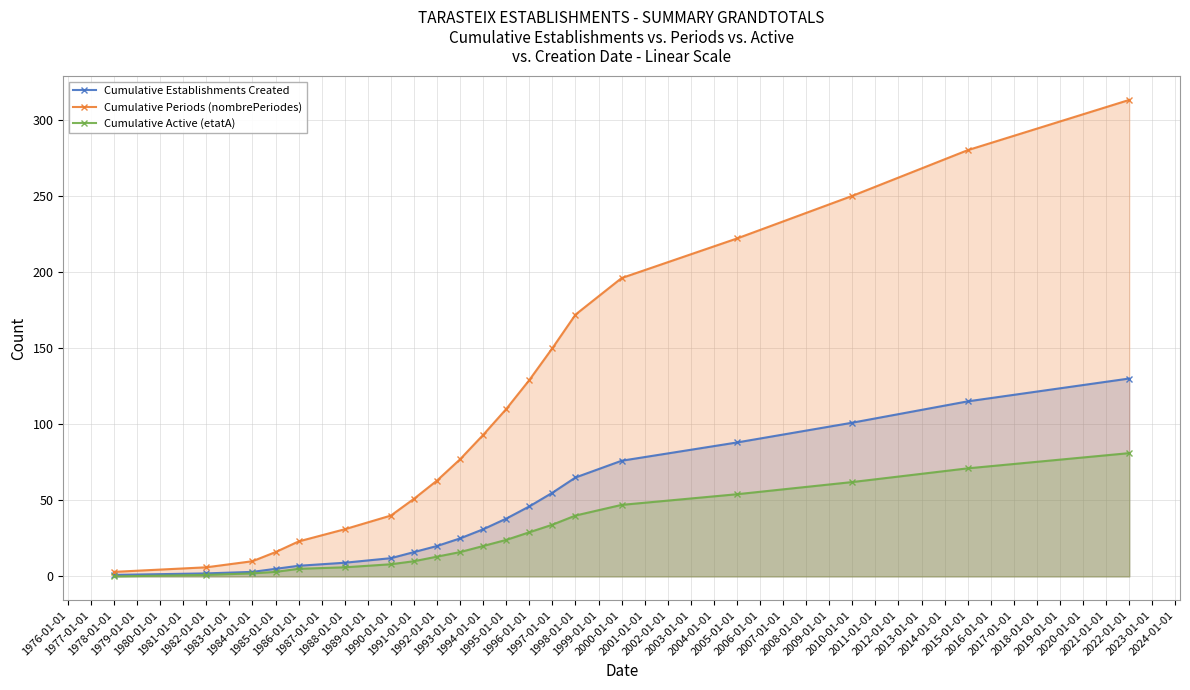

Rank the series by their average value, from lowest to highest.

Cumulative Active (etatA), Cumulative Establishments Created, Cumulative Periods (nombrePeriodes)